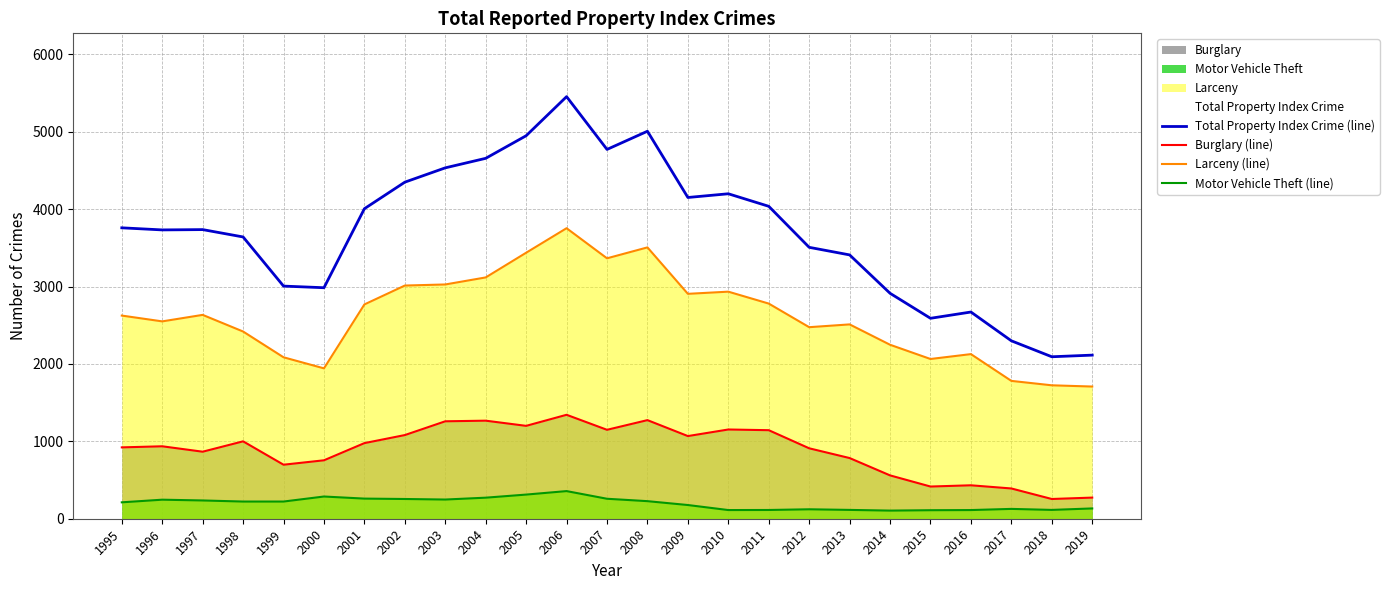

Reading left to right, what are all the values shown in this chart?

Total Property Index Crime (line): 1995=3759	1996=3732	1997=3736	1998=3641	1999=3006	2000=2985	2001=4006	2002=4349	2003=4534	2004=4657	2005=4949	2006=5454	2007=4772	2008=5007	2009=4151	2010=4199	2011=4037	2012=3507	2013=3409	2014=2913	2015=2590	2016=2671	2017=2299	2018=2093	2019=2114
Burglary (line): 1995=922	1996=936	1997=866	1998=1000	1999=698	2000=755	2001=977	2002=1081	2003=1259	2004=1267	2005=1200	2006=1343	2007=1149	2008=1274	2009=1068	2010=1153	2011=1144	2012=910	2013=784	2014=560	2015=416	2016=432	2017=391	2018=255	2019=273
Larceny (line): 1995=2625	1996=2550	1997=2634	1998=2419	1999=2086	2000=1943	2001=2769	2002=3013	2003=3027	2004=3118	2005=3437	2006=3754	2007=3365	2008=3506	2009=2906	2010=2934	2011=2780	2012=2475	2013=2511	2014=2248	2015=2064	2016=2127	2017=1781	2018=1724	2019=1708
Motor Vehicle Theft (line): 1995=212	1996=246	1997=236	1998=222	1999=222	2000=287	2001=260	2002=255	2003=248	2004=272	2005=312	2006=357	2007=258	2008=227	2009=177	2010=112	2011=113	2012=122	2013=114	2014=105	2015=110	2016=112	2017=127	2018=114	2019=133